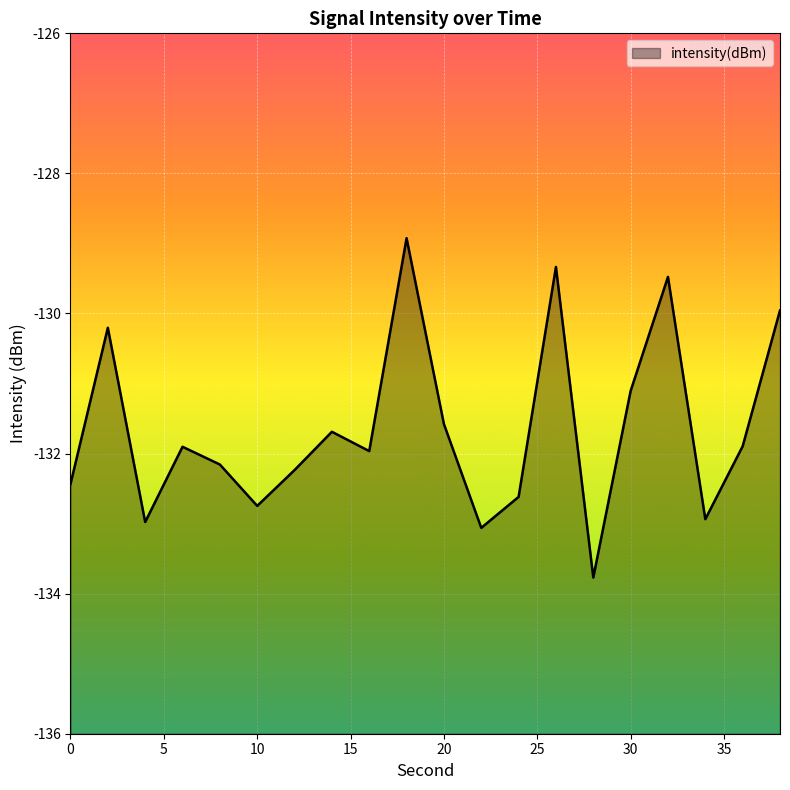

What is the average value?

-131.6